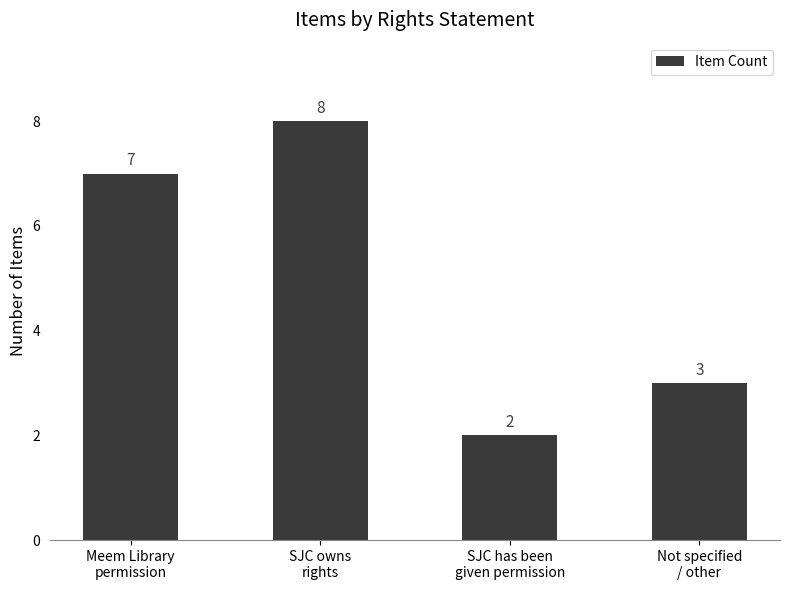

Which has a higher value, Not specified
/ other or Meem Library
permission?

Meem Library
permission